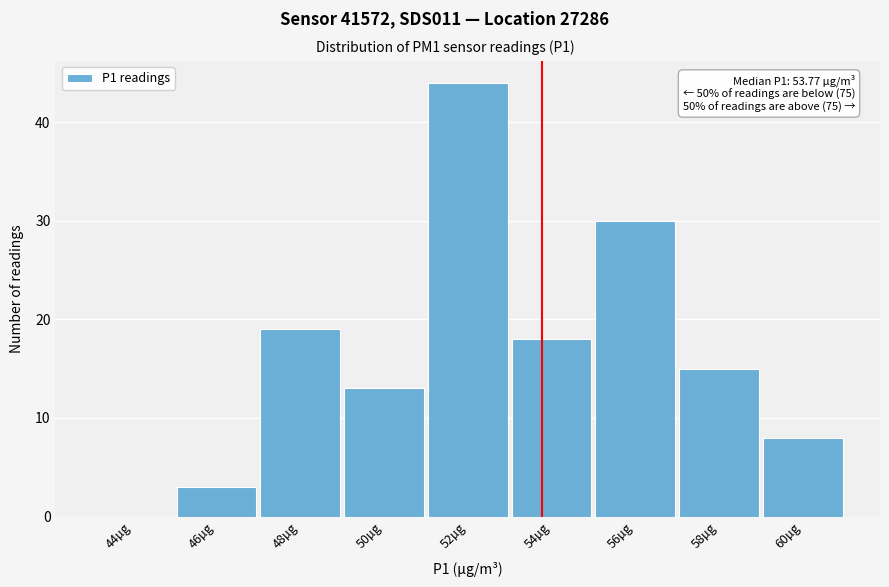

Reading left to right, what are all the values shown in this chart?

44µg=0	46µg=3	48µg=19	50µg=13	52µg=44	54µg=18	56µg=30	58µg=15	60µg=8